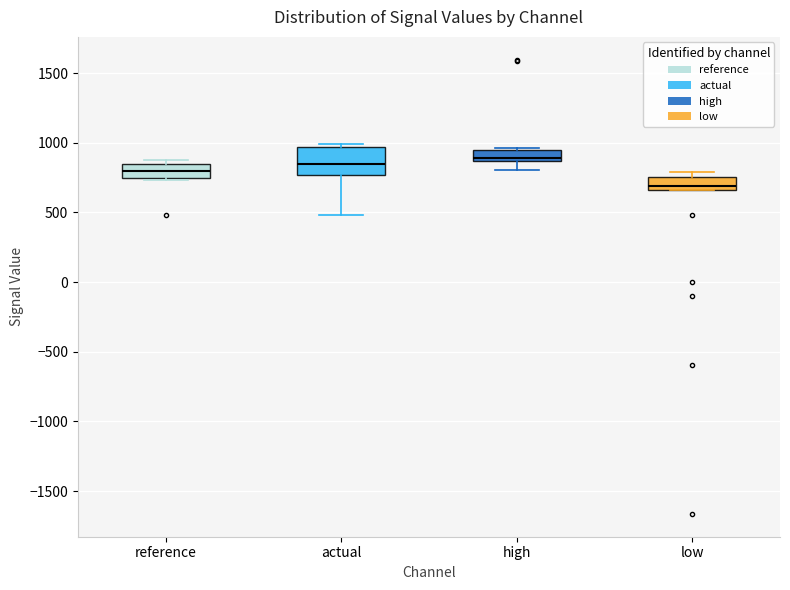

Comparing the boxes themselves (not the whiskers), which one is the tallest?

actual